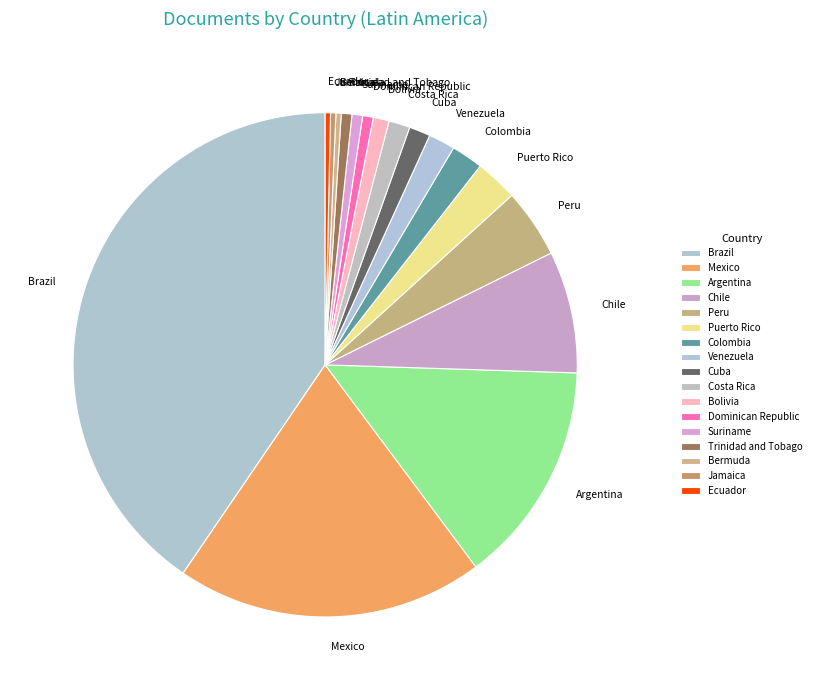

Does Peru represent more than half of the total?

No